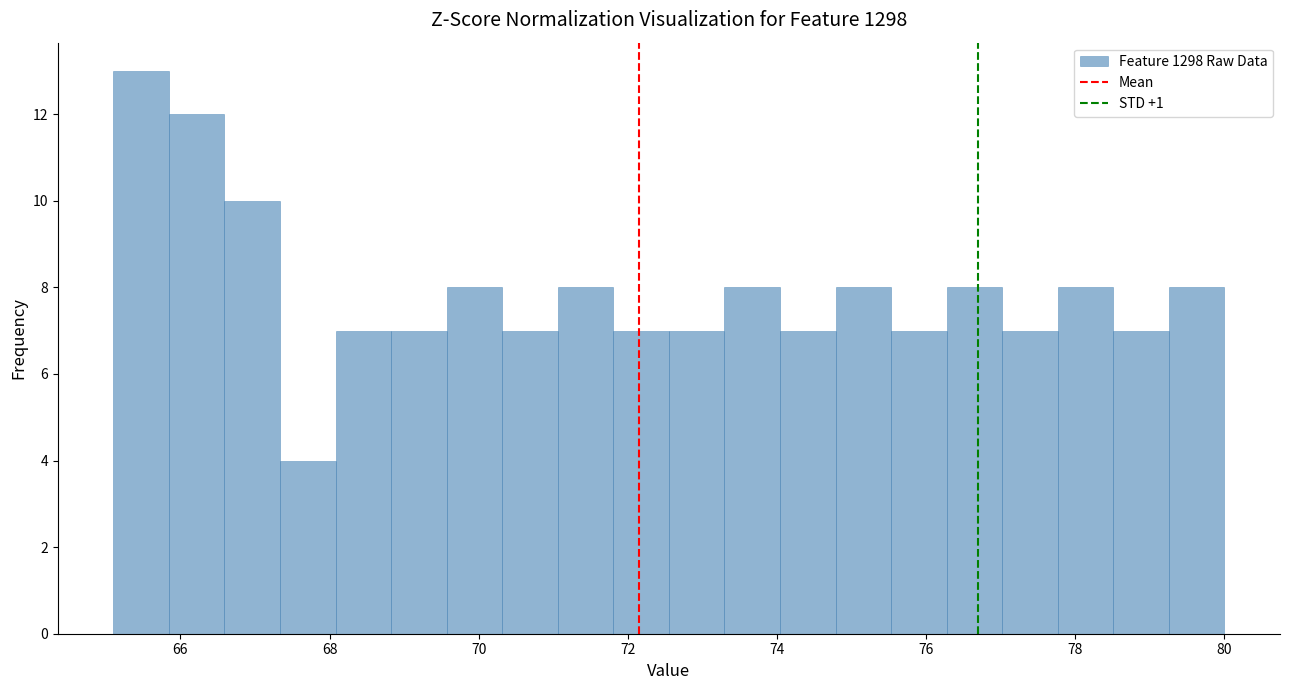

Around what value on the x-axis is the tallest bar? Give the approximate position of its centre, as read against the axis.

65.4